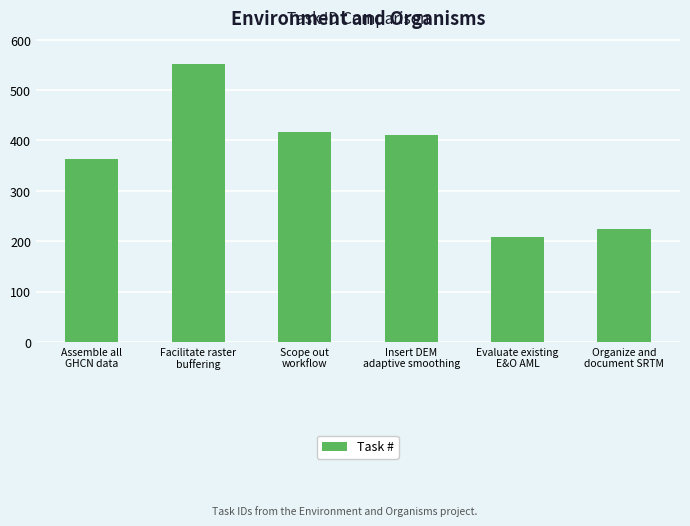

Which label corresponds to the smallest value in the chart?

Evaluate existing
E&O AML